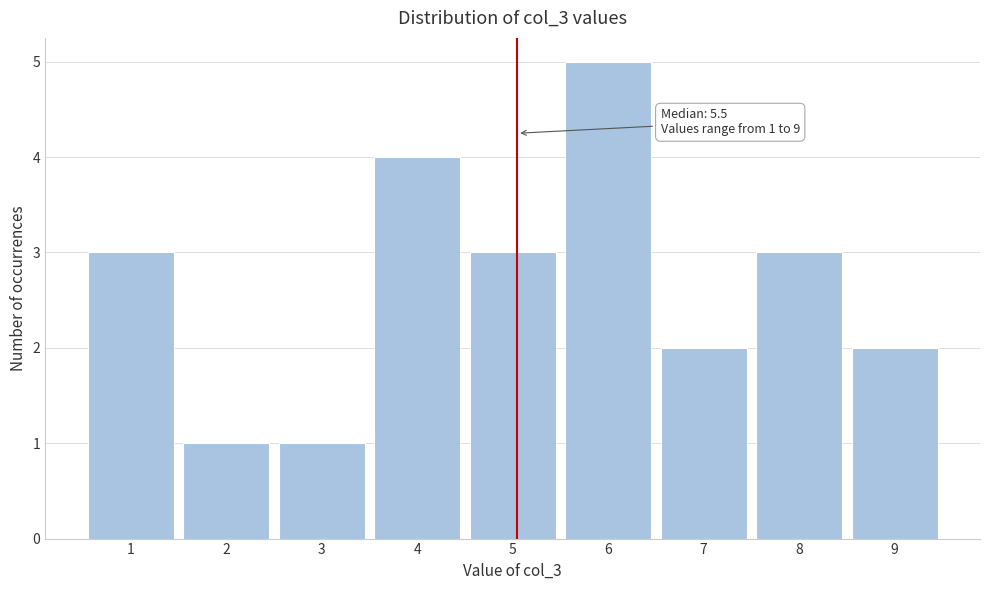

Reading right to left, list all the values displayed in this chart.

2	3	2	5	3	4	1	1	3